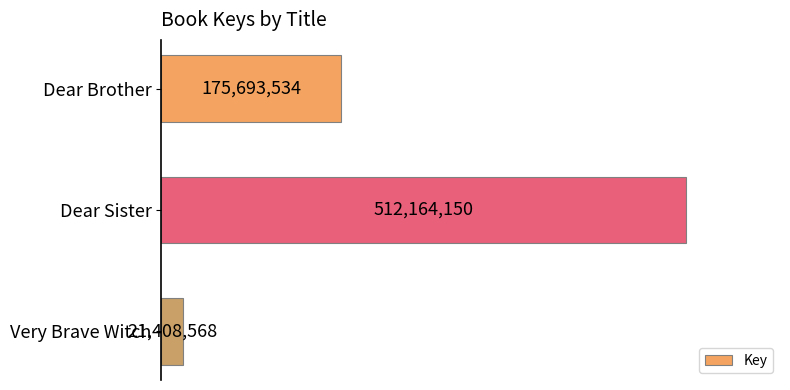

How many bars are there in total?

3